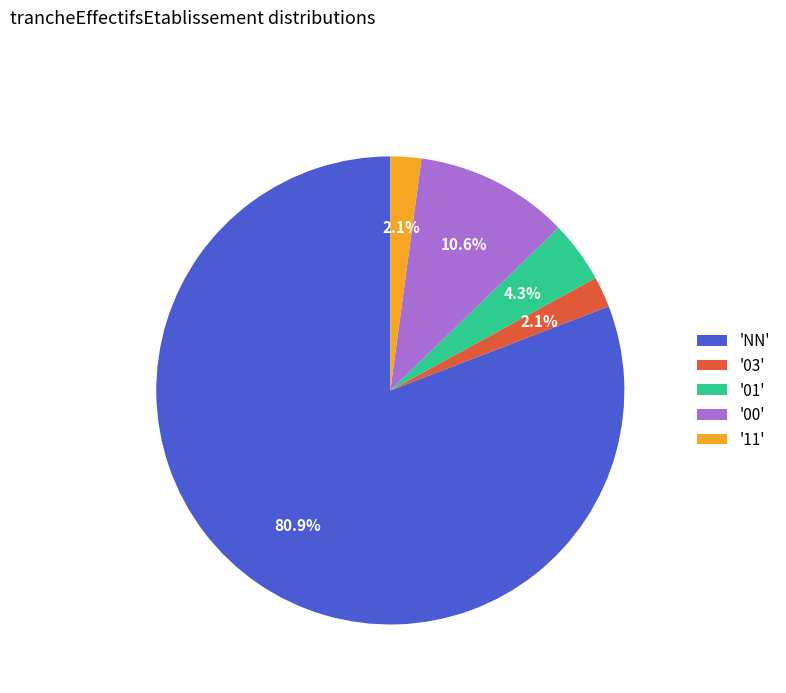

How many slices are in this pie chart?

5